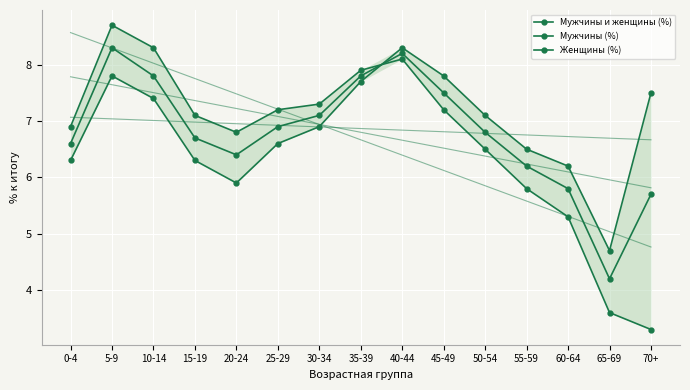

After their last crossing, which series has the higher values: Женщины (%) or Мужчины и женщины (%)?

Женщины (%)